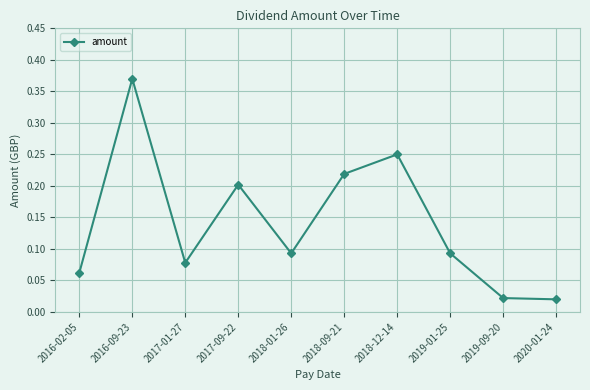

What position from the left is 2020-01-24?

10